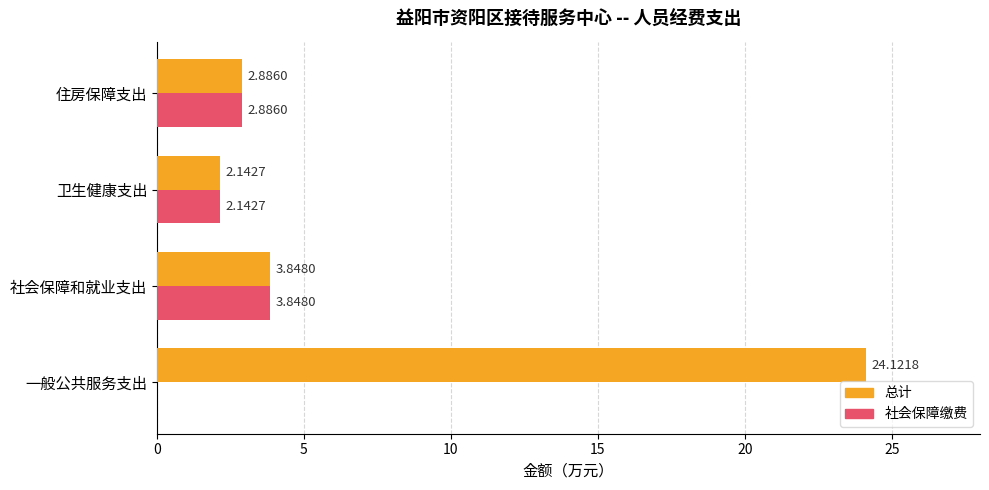

What is the sum of all 总计 values?

33.0